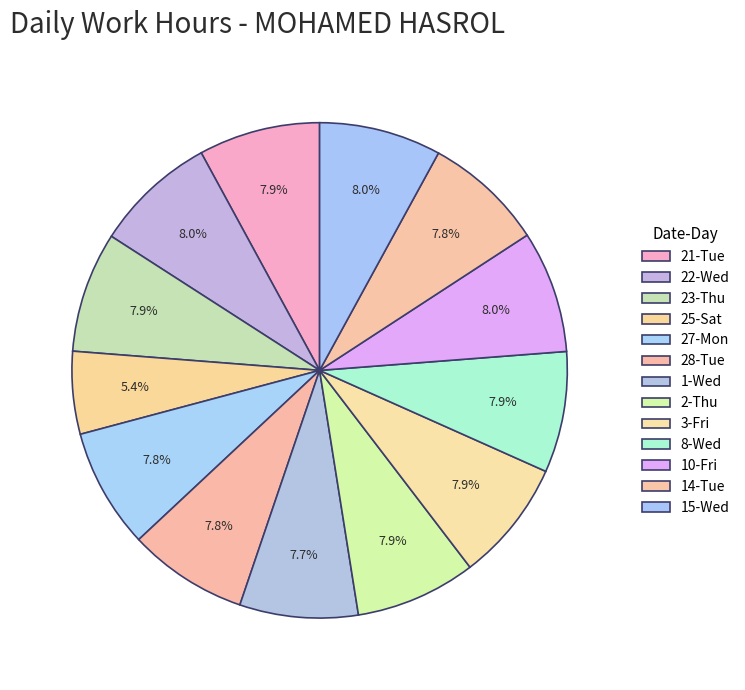

To the nearest percent, what is the combined percentage of 22-Wed and 2-Thu?

16%